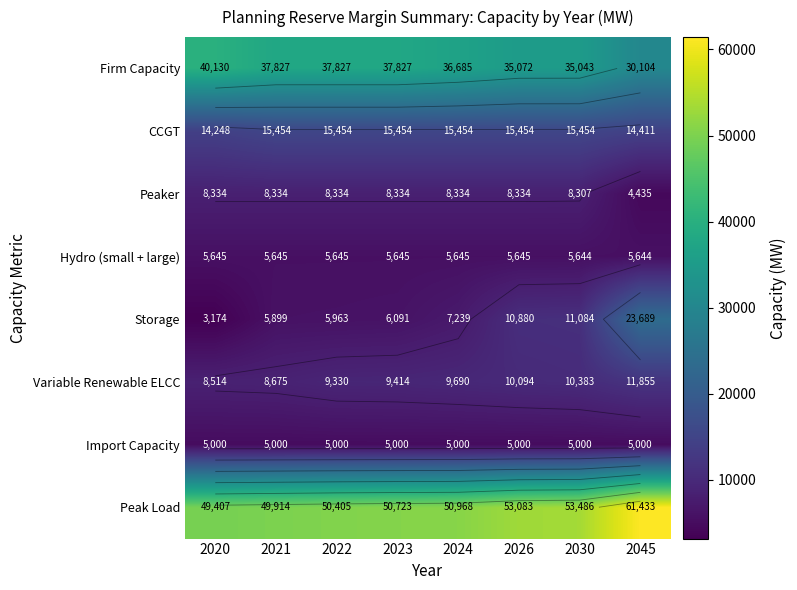

Which category has the lowest value in the Peak Load series?

2020